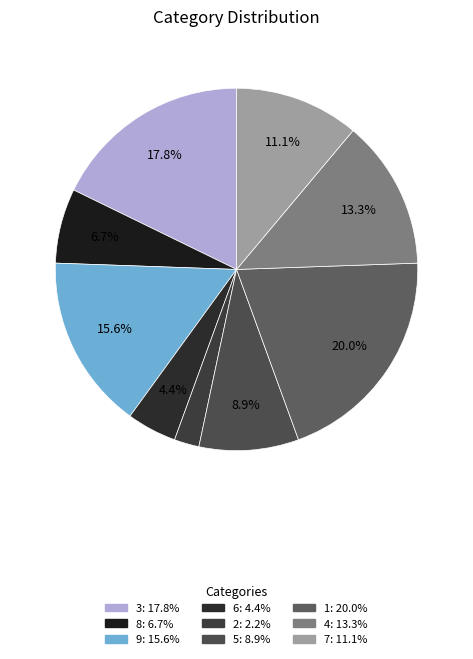

Does 9 account for over 50% of the chart?

No